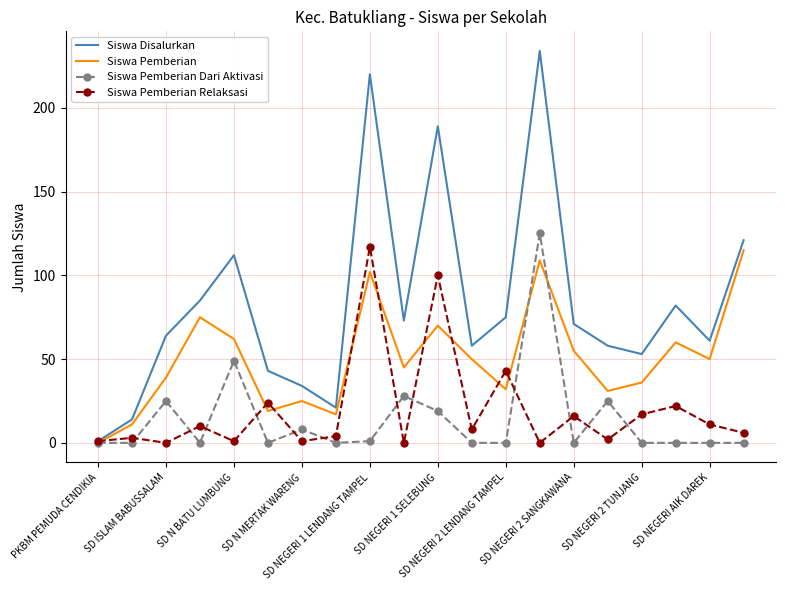

Which series has the widest spread of values?

Siswa Disalurkan